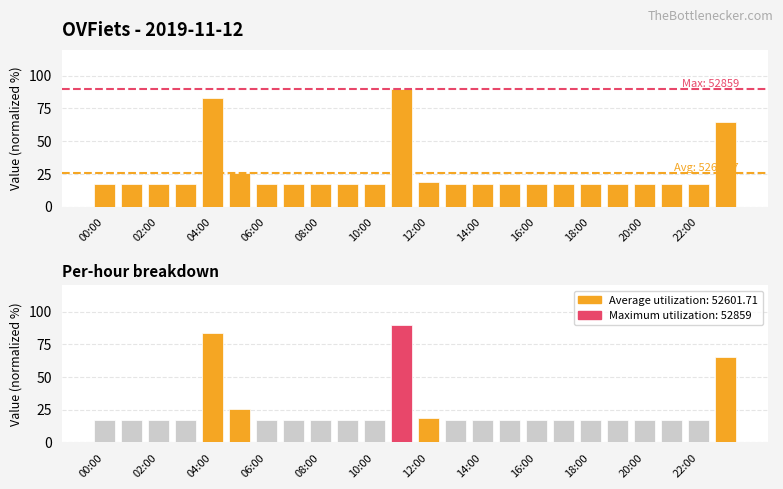

The col_3 per hour series shows 9.8 at 16:00. True or false?

False